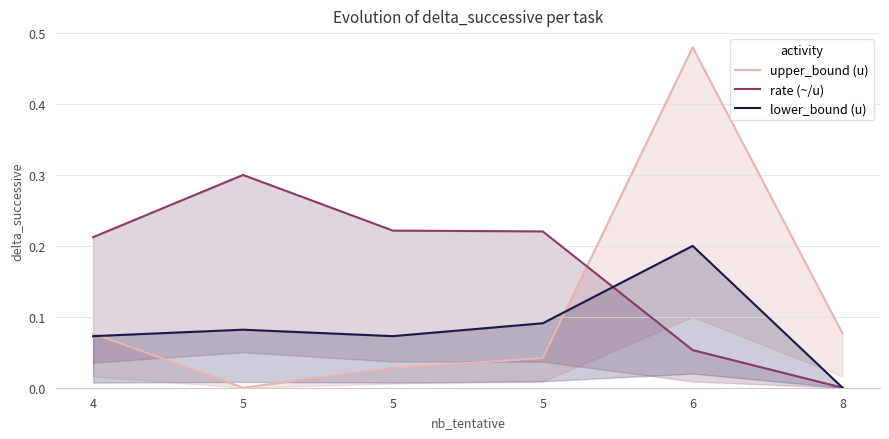

List the series in order of their peak value, lowest first.

lower_bound (u), rate (~/u), upper_bound (u)